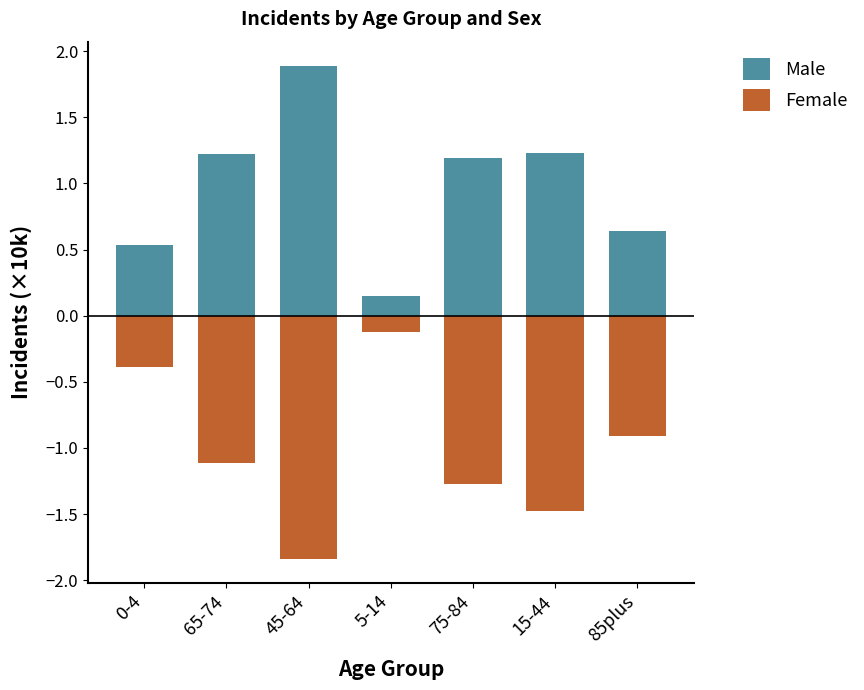

List the series in order of their overall mean, lowest first.

Female, Male